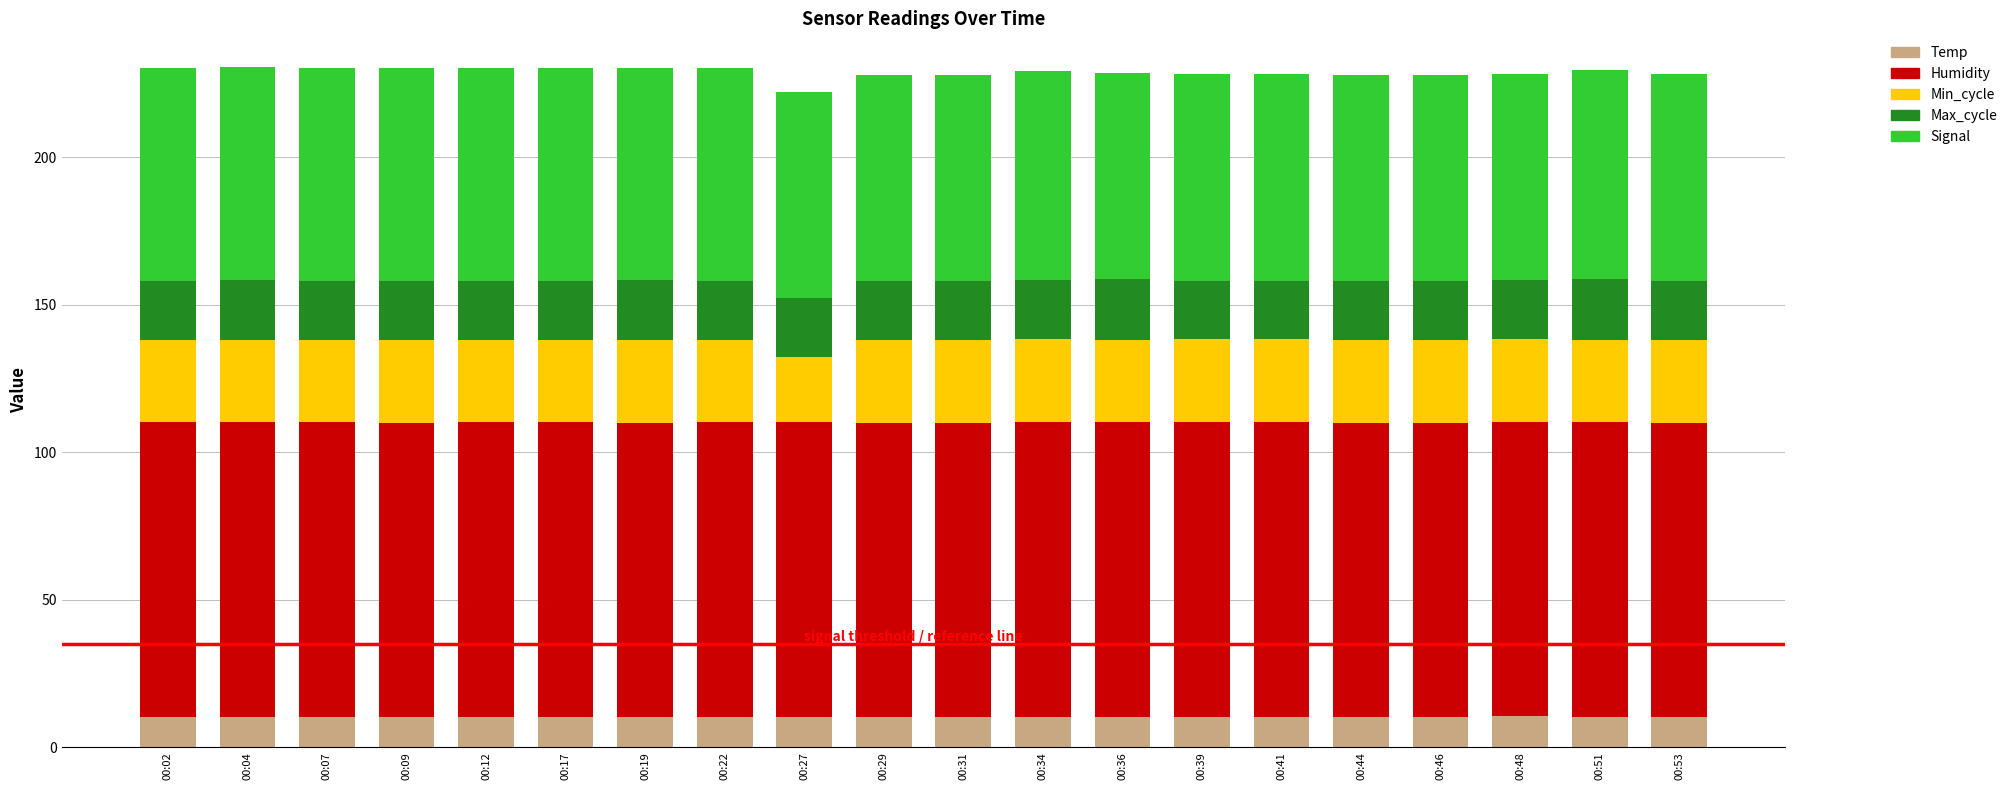

What is the total value across all series at 00:48?

228.4